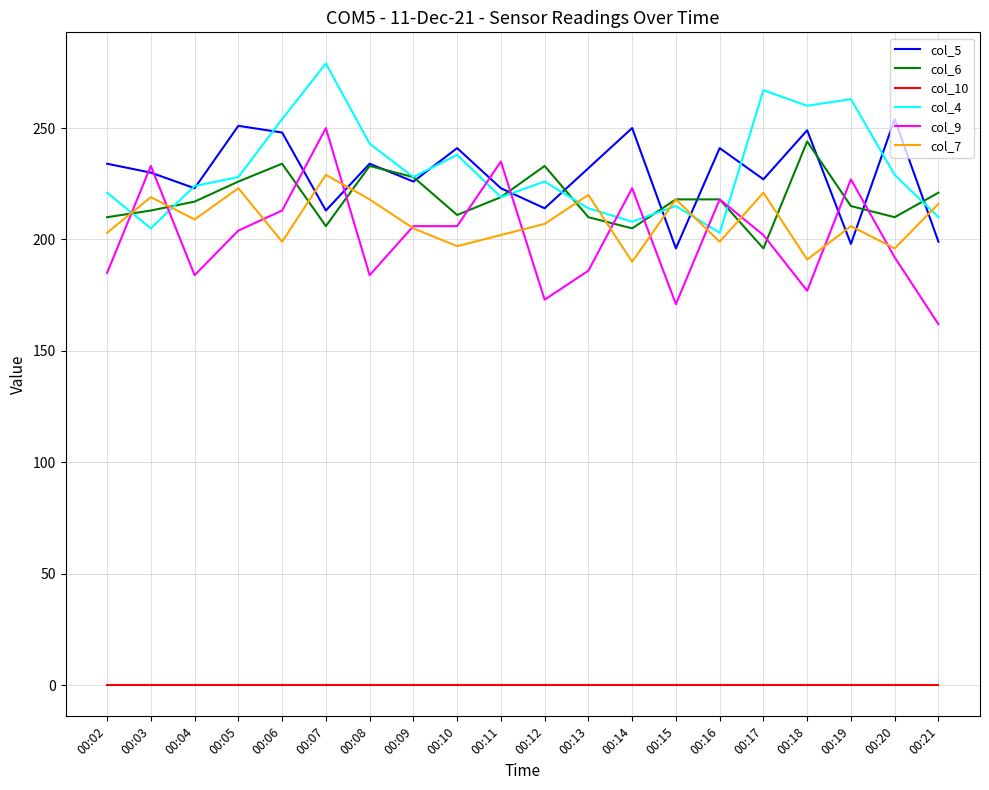

What is the highest value of the col_5 series?

254